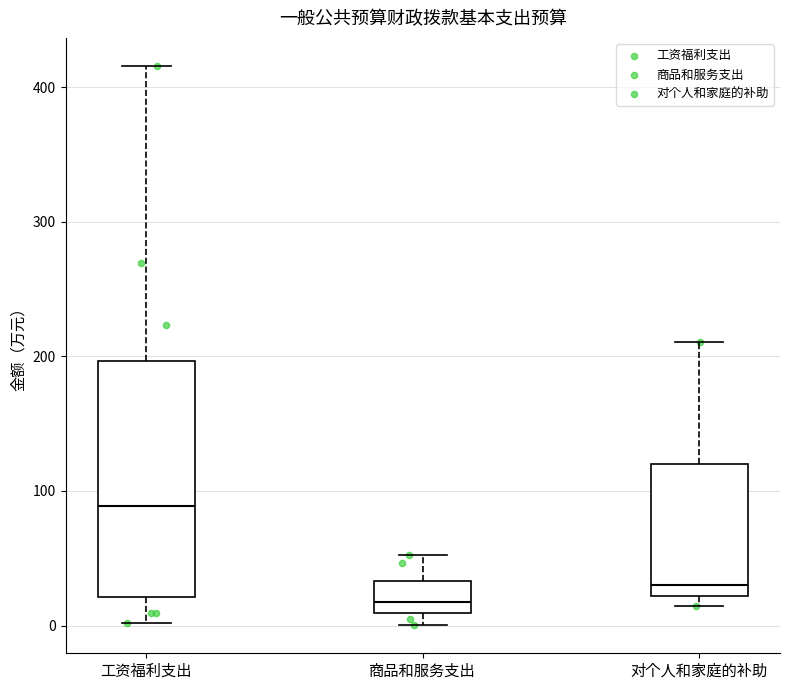

Which box is the tallest, from its lower edge to its upper edge?

工资福利支出